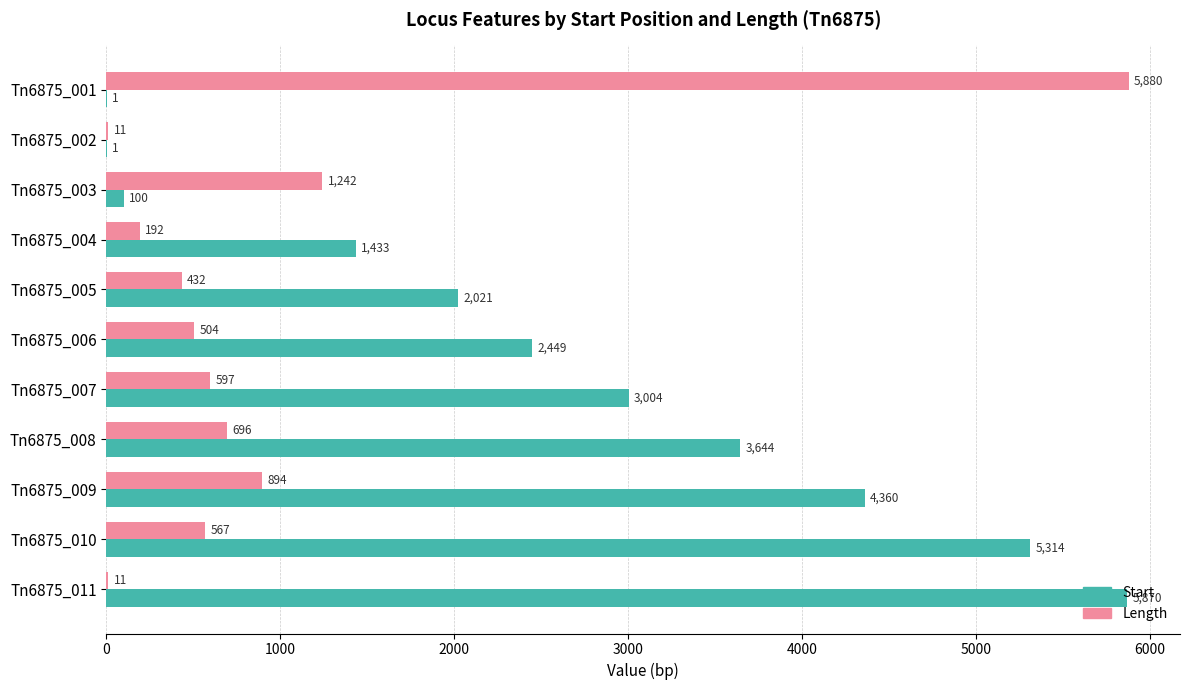

Between Tn6875_003 and Tn6875_009, which series saw the biggest shift?

Start